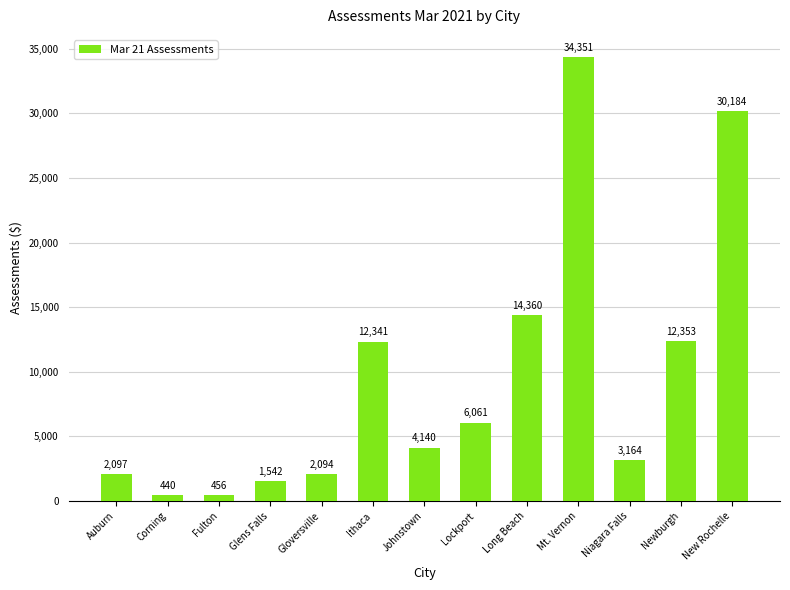

What is the maximum value shown in the chart?

34351.4